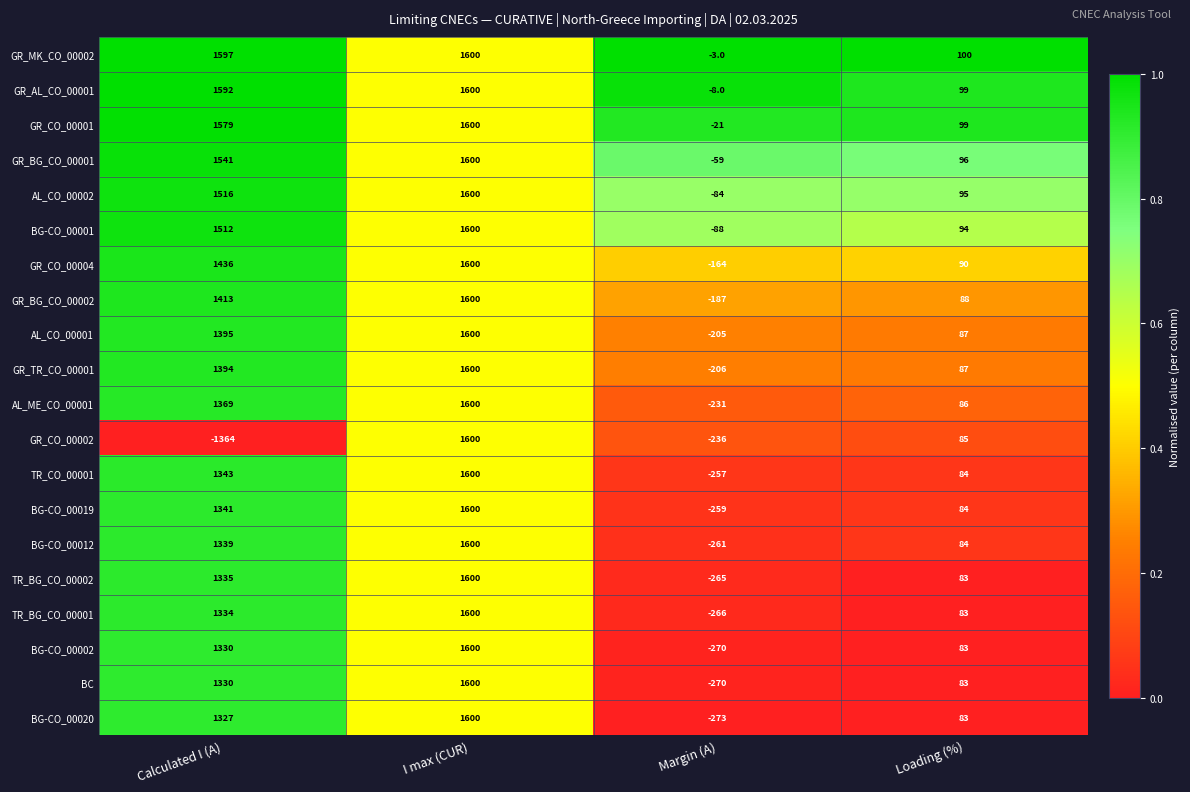

At which label is AL_CO_00002 closest to 758?

Loading (%)